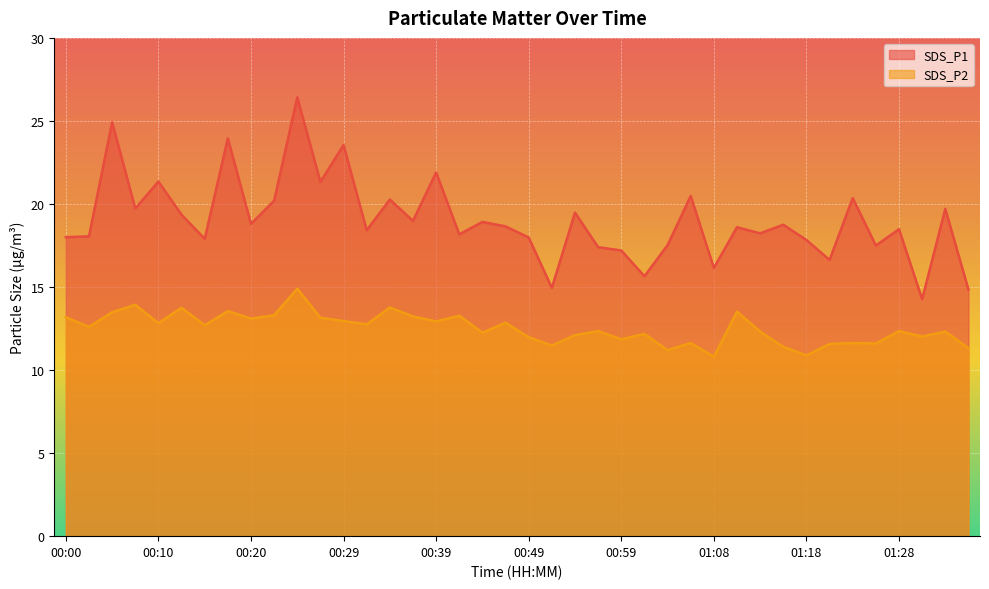

What is the total value across all series at 00:10?

34.2